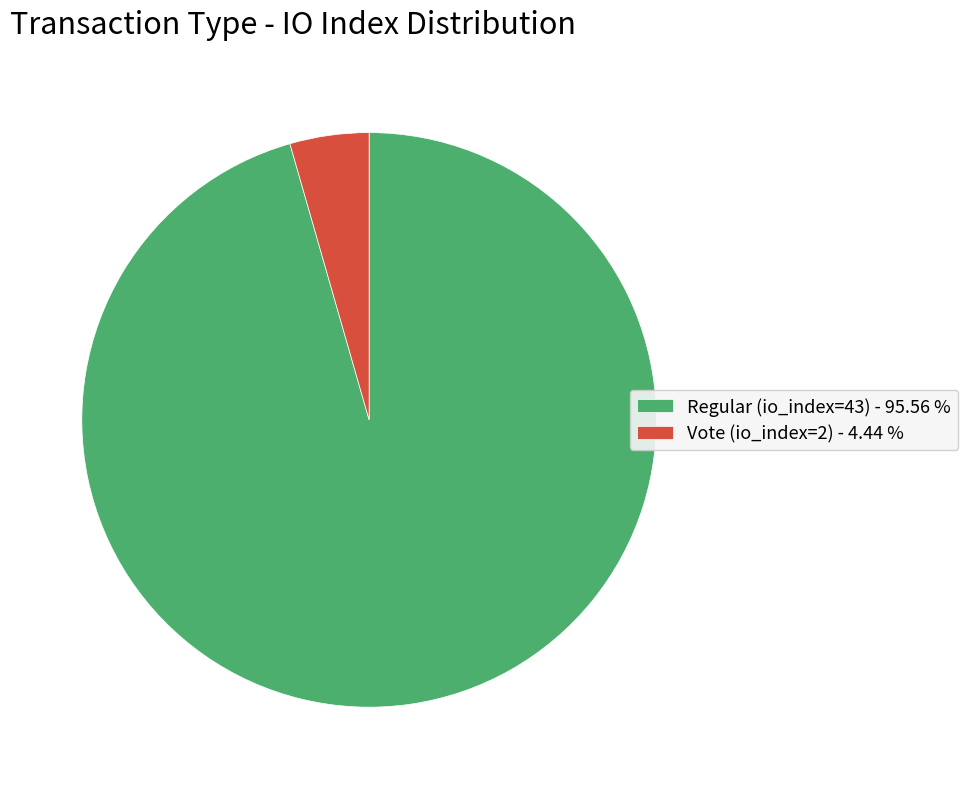

Is the sum of Vote (io_index=2) - 4.44 % and Regular (io_index=43) - 95.56 % greater than half?

Yes